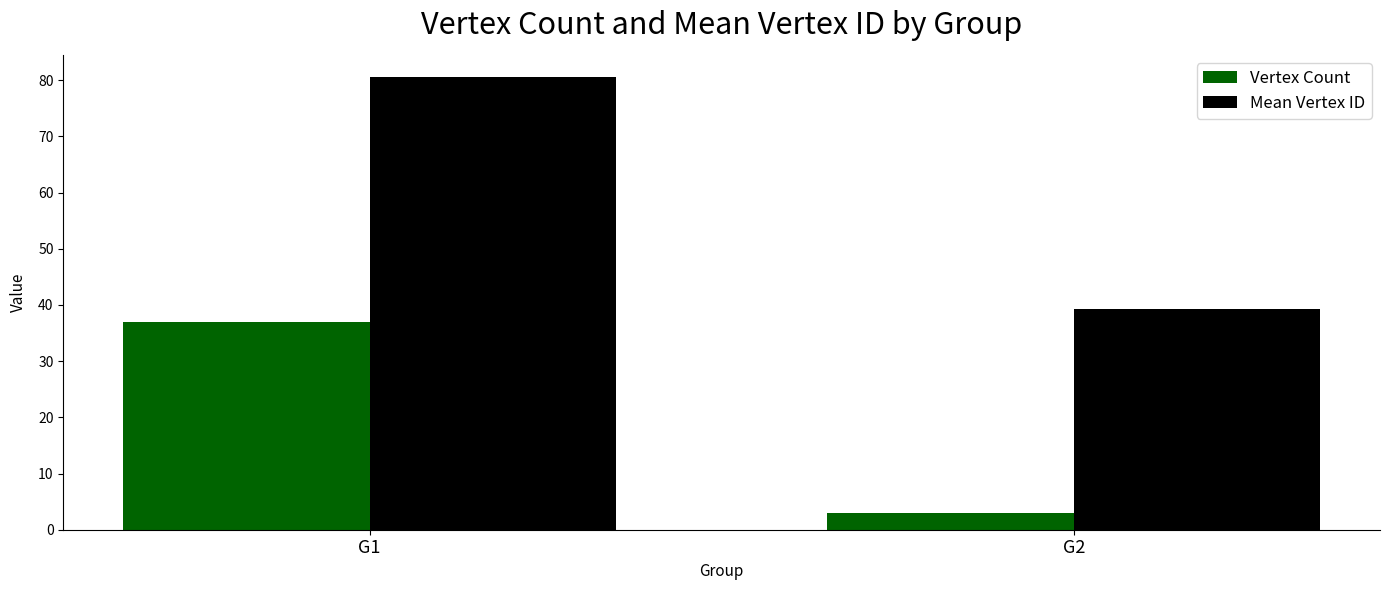

What is the spread (max minus min) of values at G2?

36.3